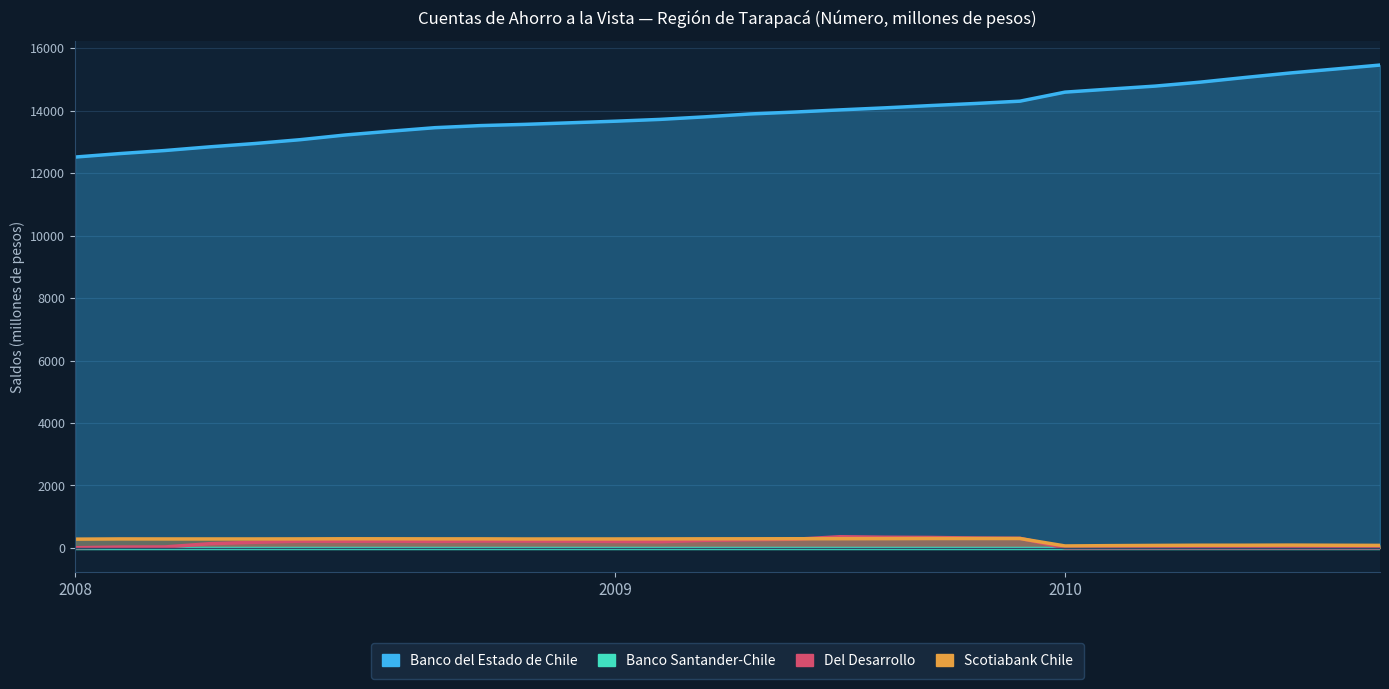

After their last crossing, which series has the higher values: Banco Santander-Chile or Del Desarrollo?

Banco Santander-Chile